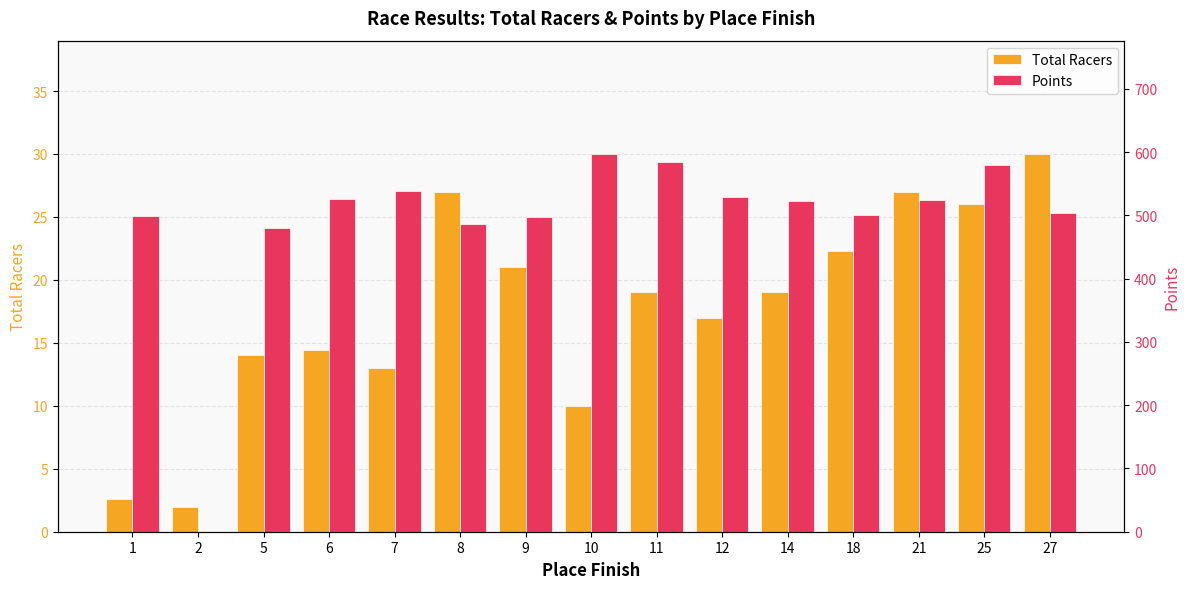

The Points series shows 499.7 at 1. True or false?

True